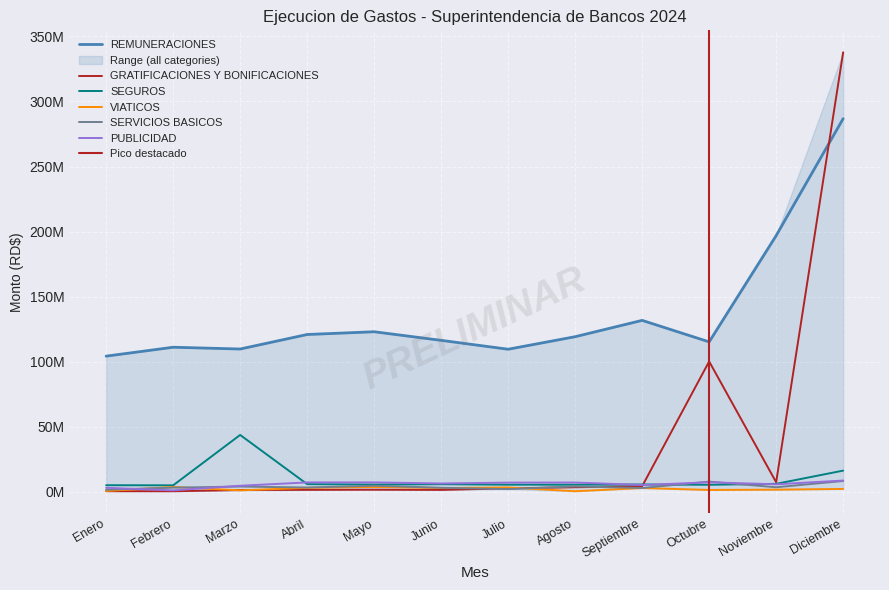

True or false: PUBLICIDAD and GRATIFICACIONES Y BONIFICACIONES cross at least once.

True